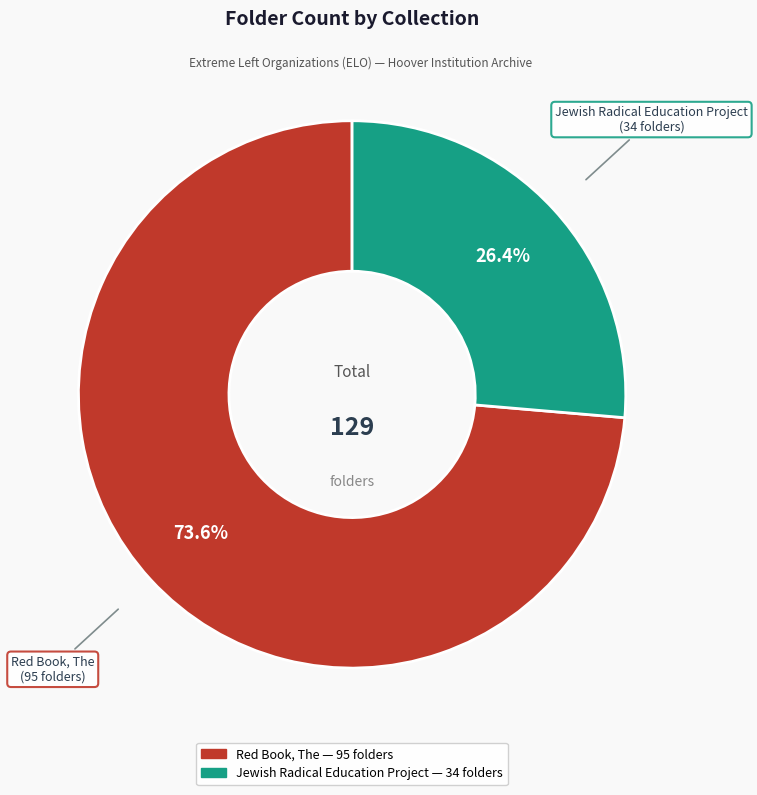

True or false: Jewish Radical Education Project accounts for 15% of the total.

False